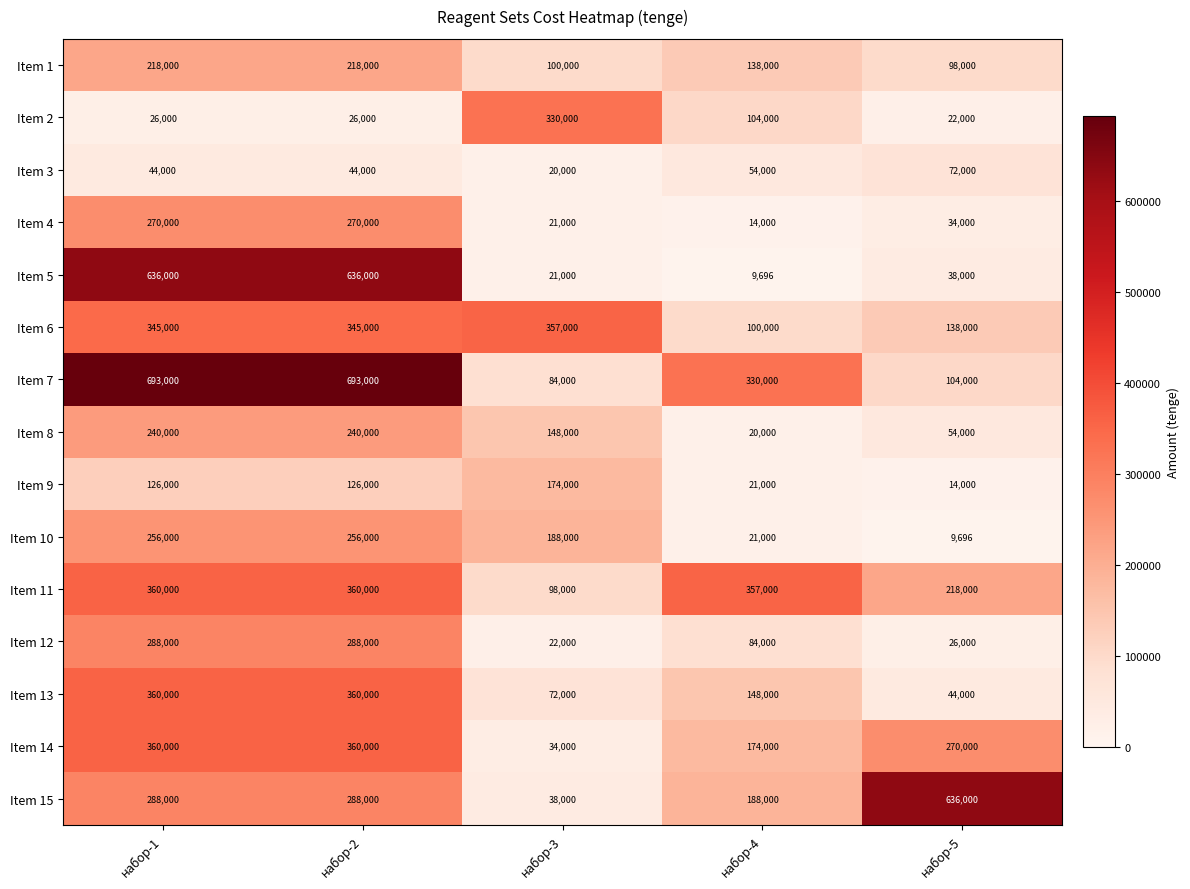

What is the smallest value displayed?

9696